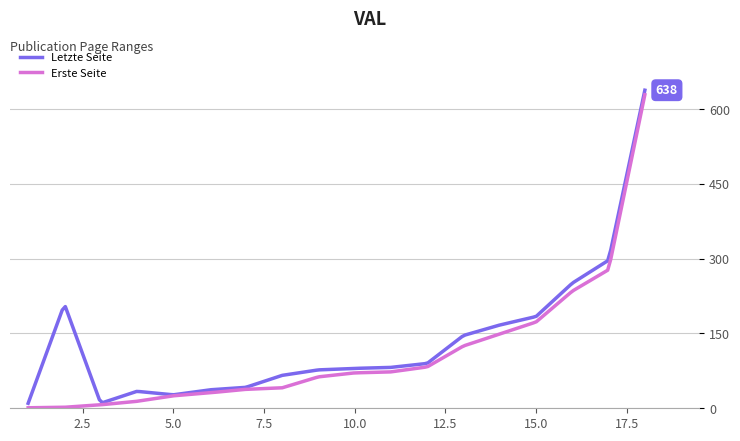

What is the highest value of the Erste Seite series?

629.0